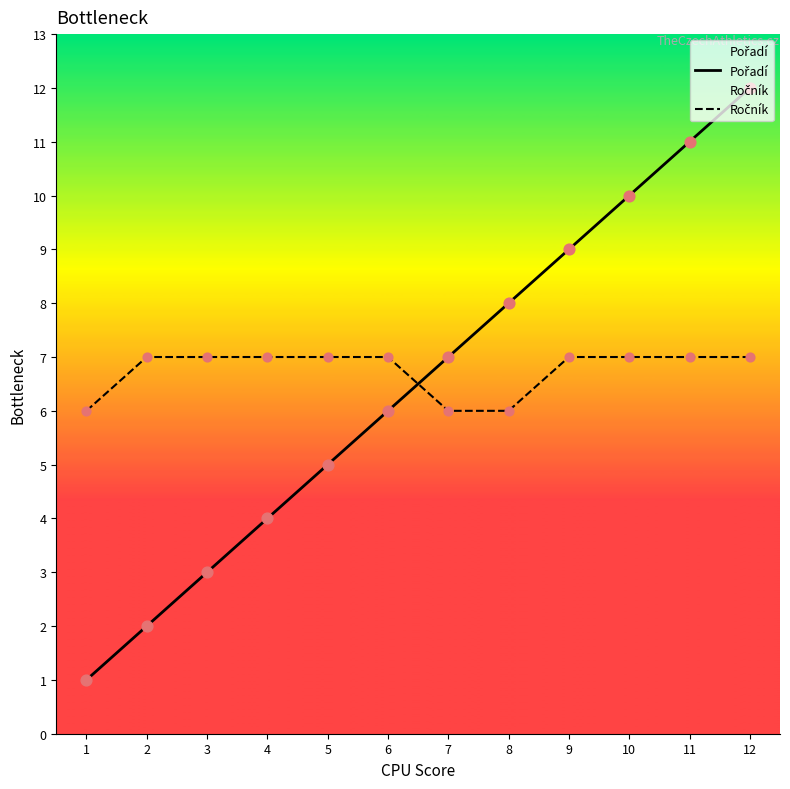

What are all the series names shown in the legend?

Pořadí, Ročník